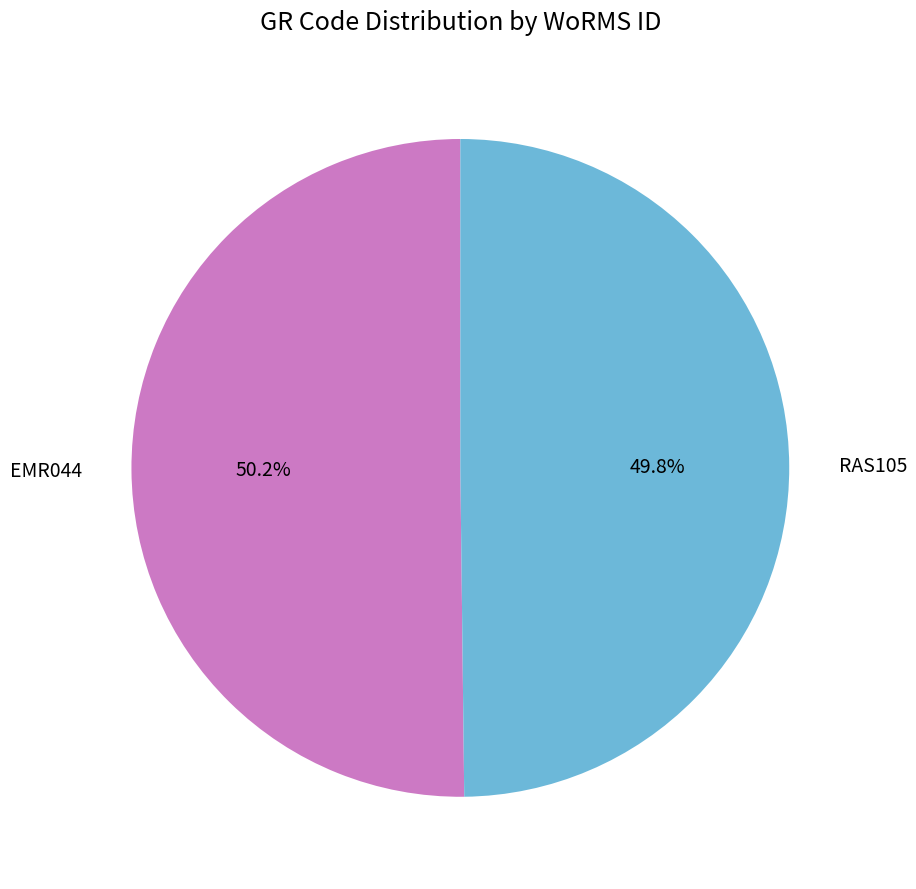

Does any single category account for the majority?

Yes